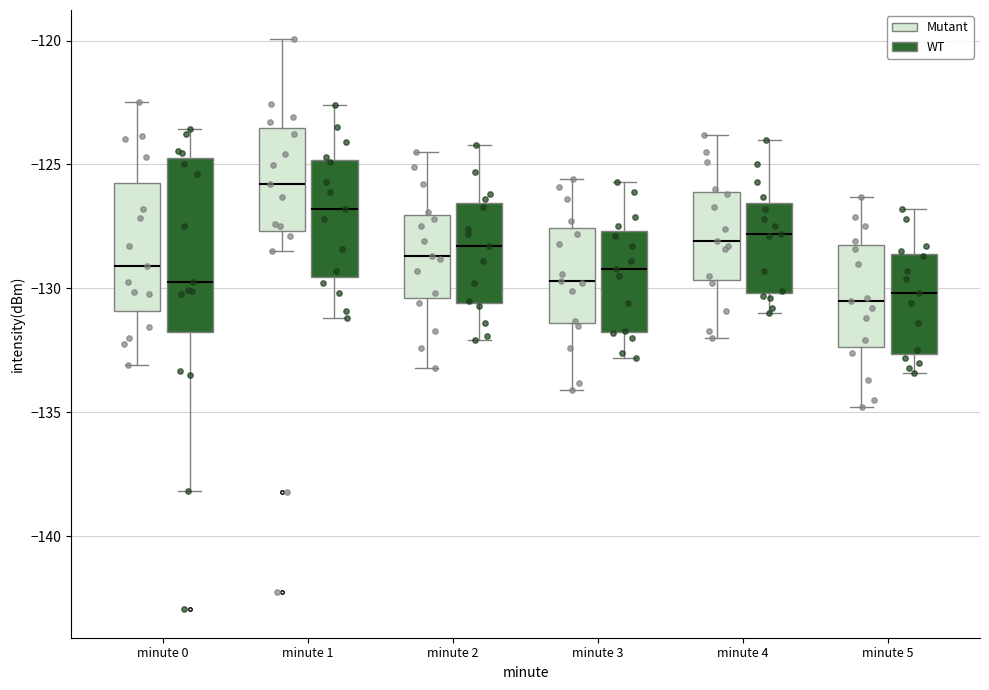

Where is the upper edge of the box for minute 3 (WT) on the y-axis? The values are not printed on the chart, so give them approximately, as read against the axis.

-127.5